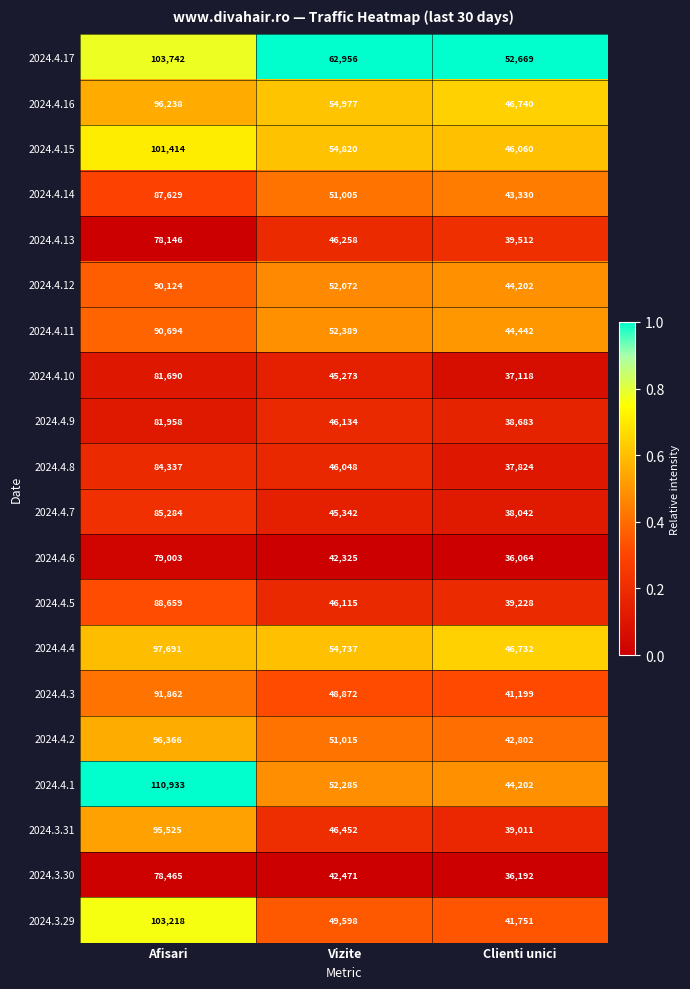

What is the difference between the second highest and minimum values in the 2024.4.6 series?

6261